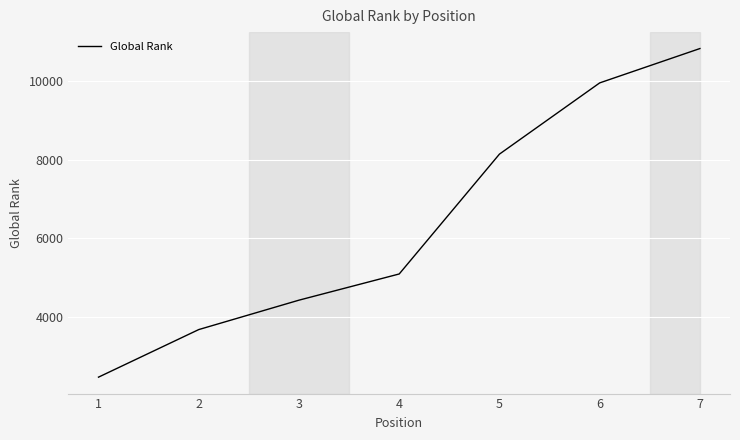

Count the number of categories in the chart.

7